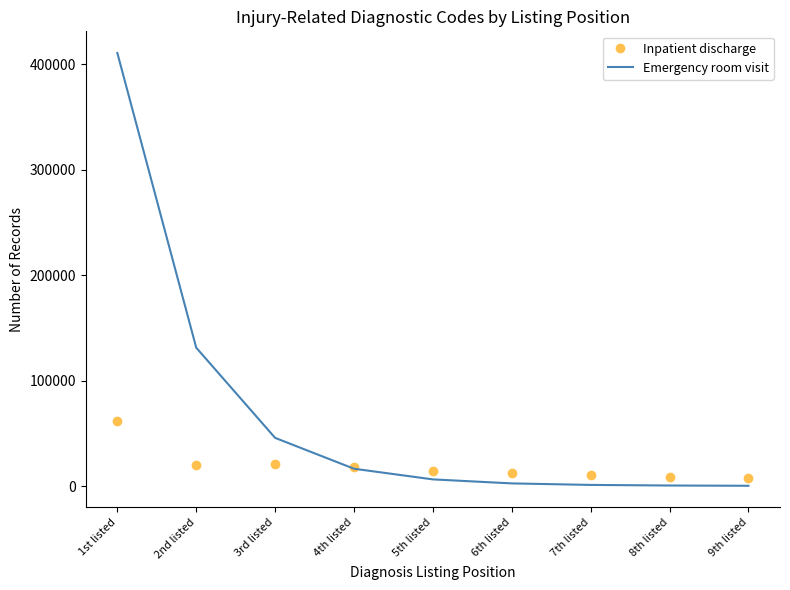

What is the average value of the Emergency room visit series?

68512